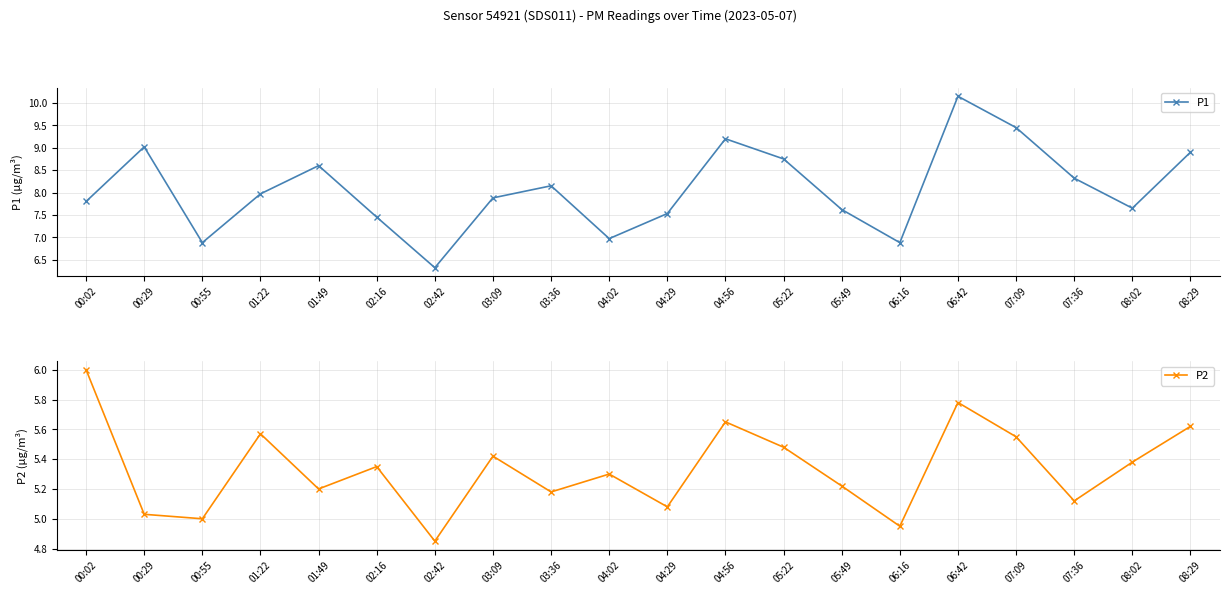

True or false: P1 has a value of 8.3 at 07:36.

True